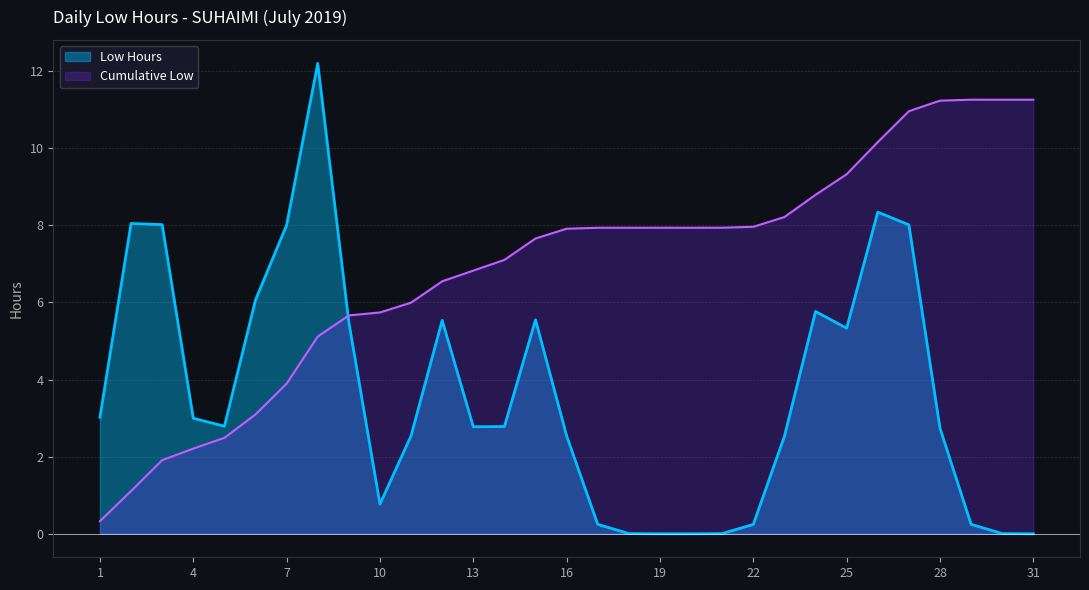

True or false: the data shows 19.4 at 12.

False